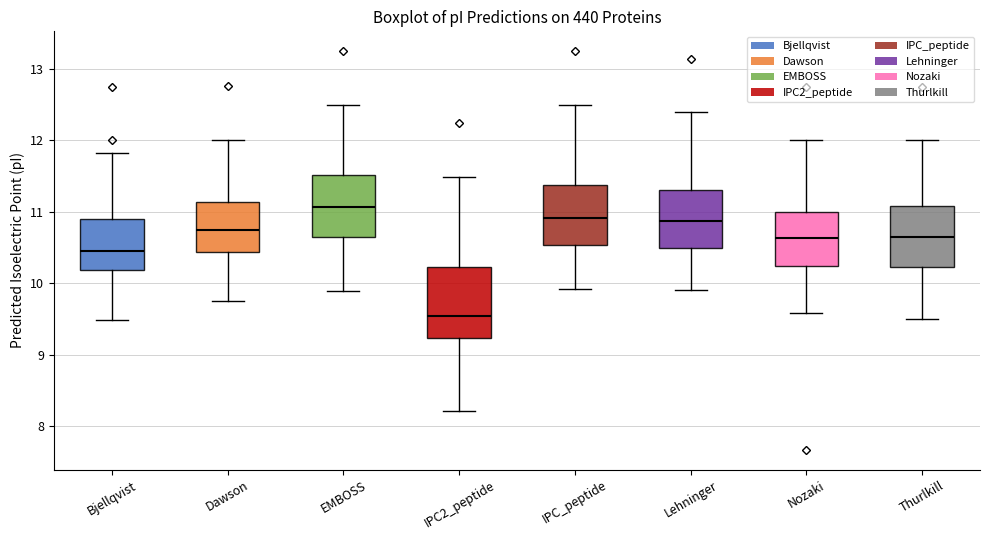

Reading left to right, transcribe this box plot: for each box, give where its median line is, the range the box spans, and where its two whiskers end, as read against the y-axis. The values are not printed on the chart, so give them approximately, as read against the axis.

Bjellqvist: median 10.5, box 10.2 to 10.9, whiskers 9.5 to 11.8
Dawson: median 10.8, box 10.4 to 11.1, whiskers 9.8 to 12.0
EMBOSS: median 11.1, box 10.7 to 11.5, whiskers 9.9 to 12.5
IPC2_peptide: median 9.5, box 9.2 to 10.2, whiskers 8.2 to 11.5
IPC_peptide: median 10.9, box 10.5 to 11.4, whiskers 9.9 to 12.5
Lehninger: median 10.9, box 10.5 to 11.3, whiskers 9.9 to 12.4
Nozaki: median 10.6, box 10.2 to 11.0, whiskers 9.6 to 12.0
Thurlkill: median 10.7, box 10.2 to 11.1, whiskers 9.5 to 12.0